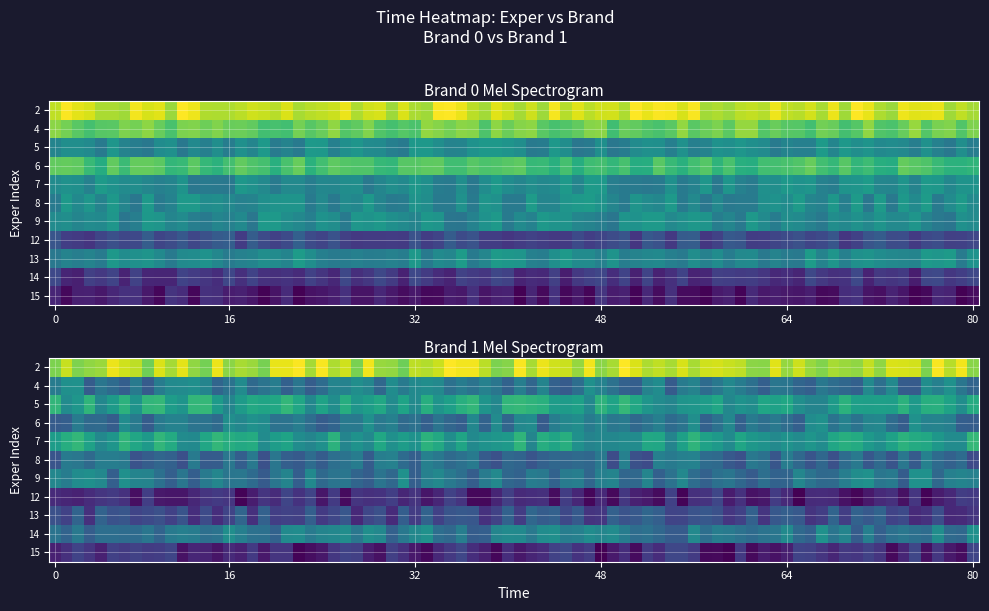

What is the sum of all 0 values?

9.9